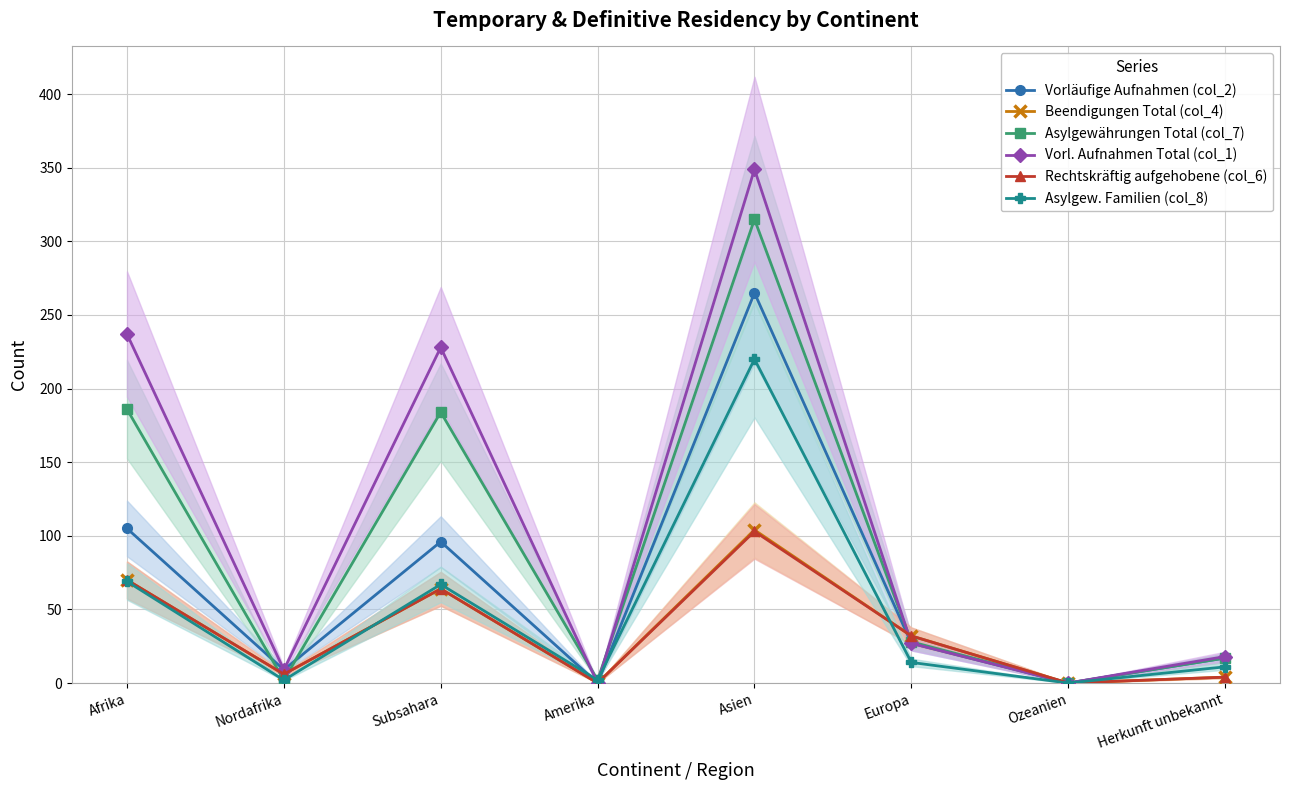

Where is Asylgew. Familien (col_8) nearest to the value 110?

Afrika